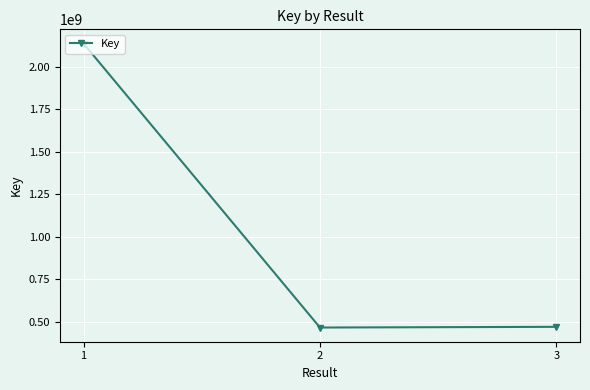

At which category does the chart reach its peak across all series?

1